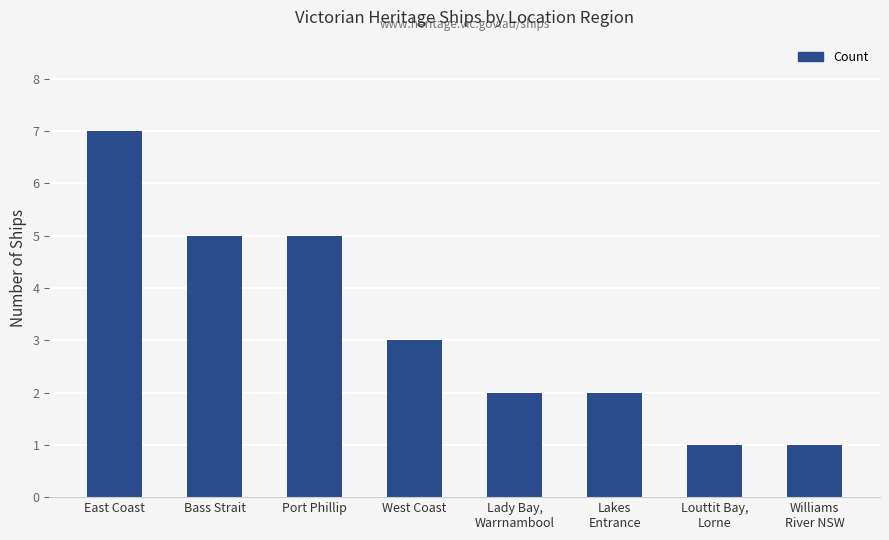

How many bars are there in total?

8